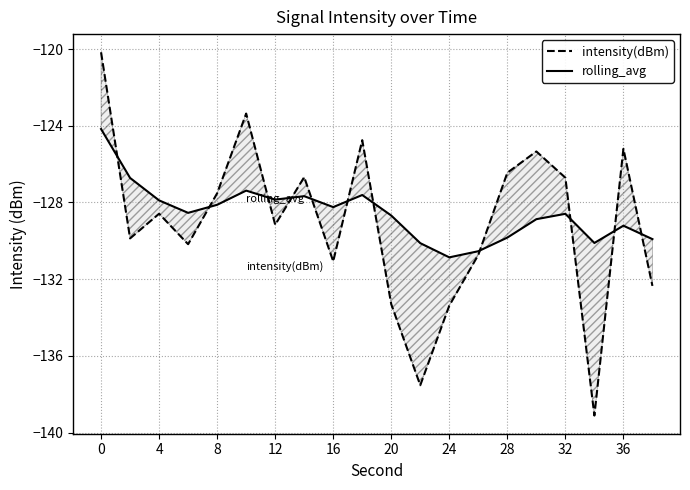

What is the difference between the maximum and minimum values in the rolling_avg series?

6.7